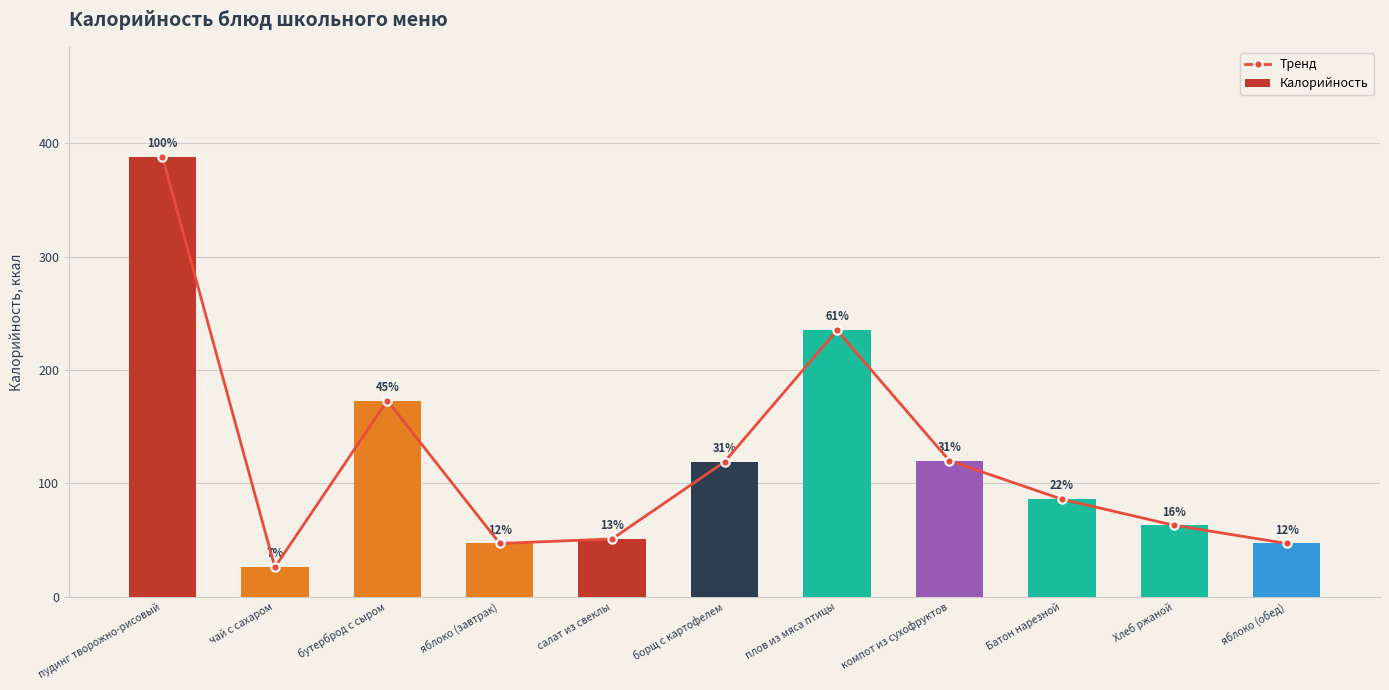

What is the average value of the Калорийность series?

123